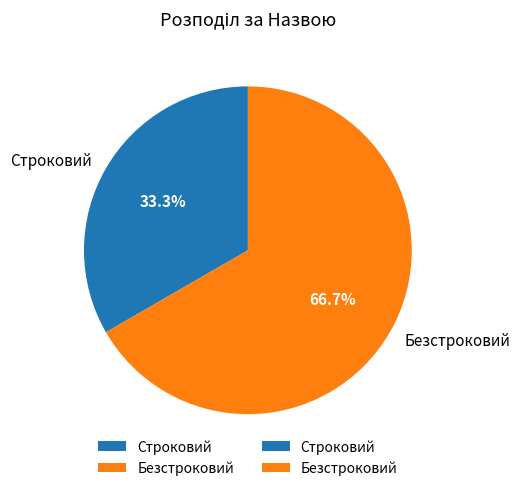

How much of the chart is everything except Безстроковий?

33.3%